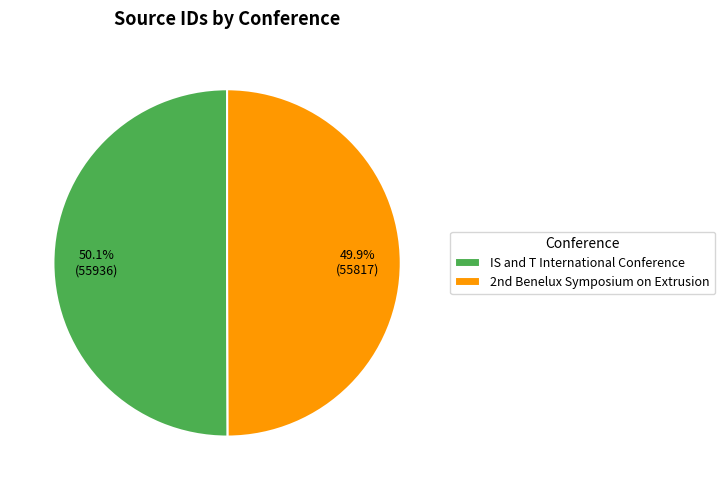

Does any single category account for the majority?

Yes